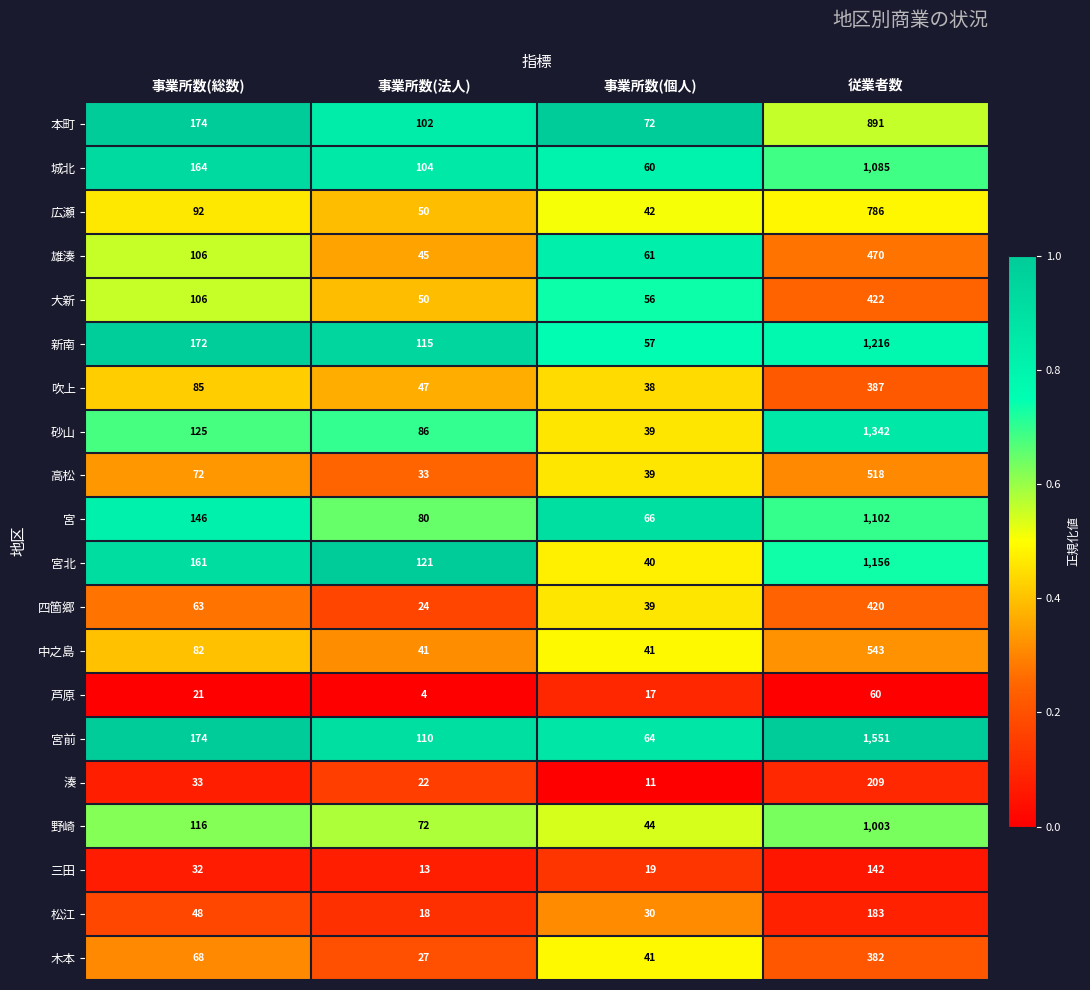

Between 事業所数(総数) and 事業所数(法人), which series saw the biggest shift?

本町